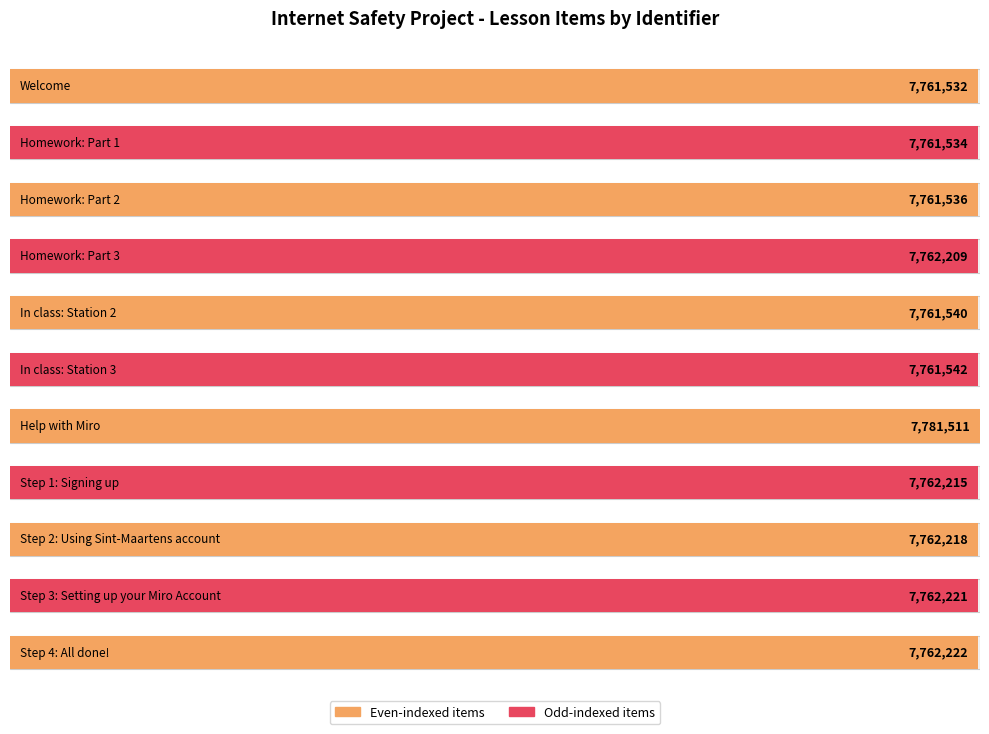

Reading left to right, transcribe all the data shown in this chart.

Welcome=7761532	Homework: Part 1=7761534	Homework: Part 2=7761536	Homework: Part 3=7762209	In class: Station 2=7761540	In class: Station 3=7761542	Help with Miro=7781511	Step 1: Signing up=7762215	Step 2: Using Sint-Maartens account=7762218	Step 3: Setting up your Miro Account=7762221	Step 4: All done!=7762222